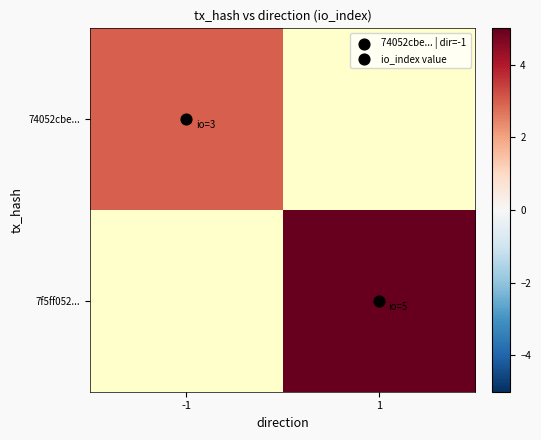

What is the smallest value displayed?

3.0